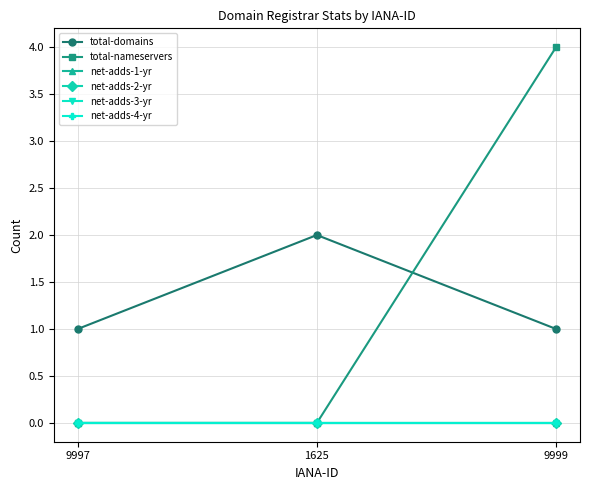

Is this an area chart (filled region under the line)?

No